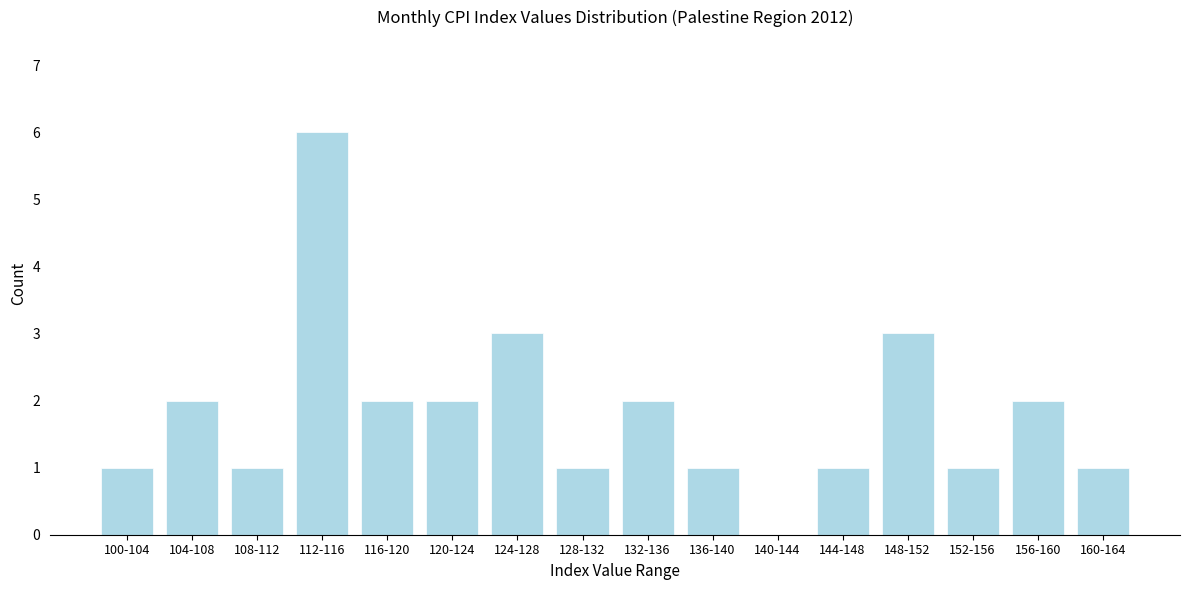

Reading left to right, what are all the values shown in this chart?

100-104=1	104-108=2	108-112=1	112-116=6	116-120=2	120-124=2	124-128=3	128-132=1	132-136=2	136-140=1	140-144=0	144-148=1	148-152=3	152-156=1	156-160=2	160-164=1